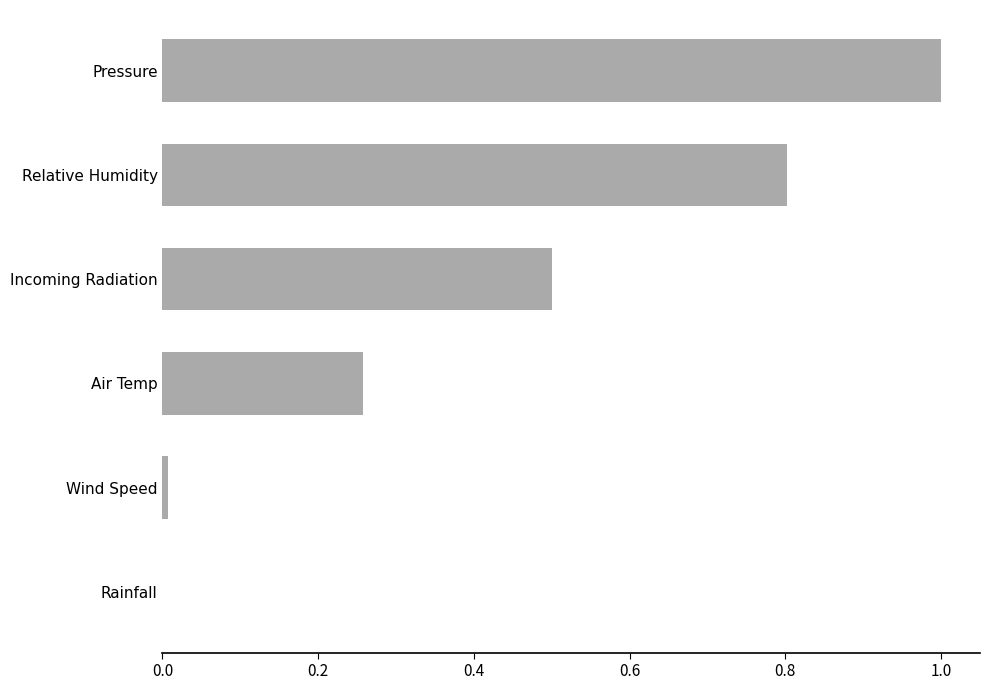

The value at Rainfall is -0.5. True or false?

False